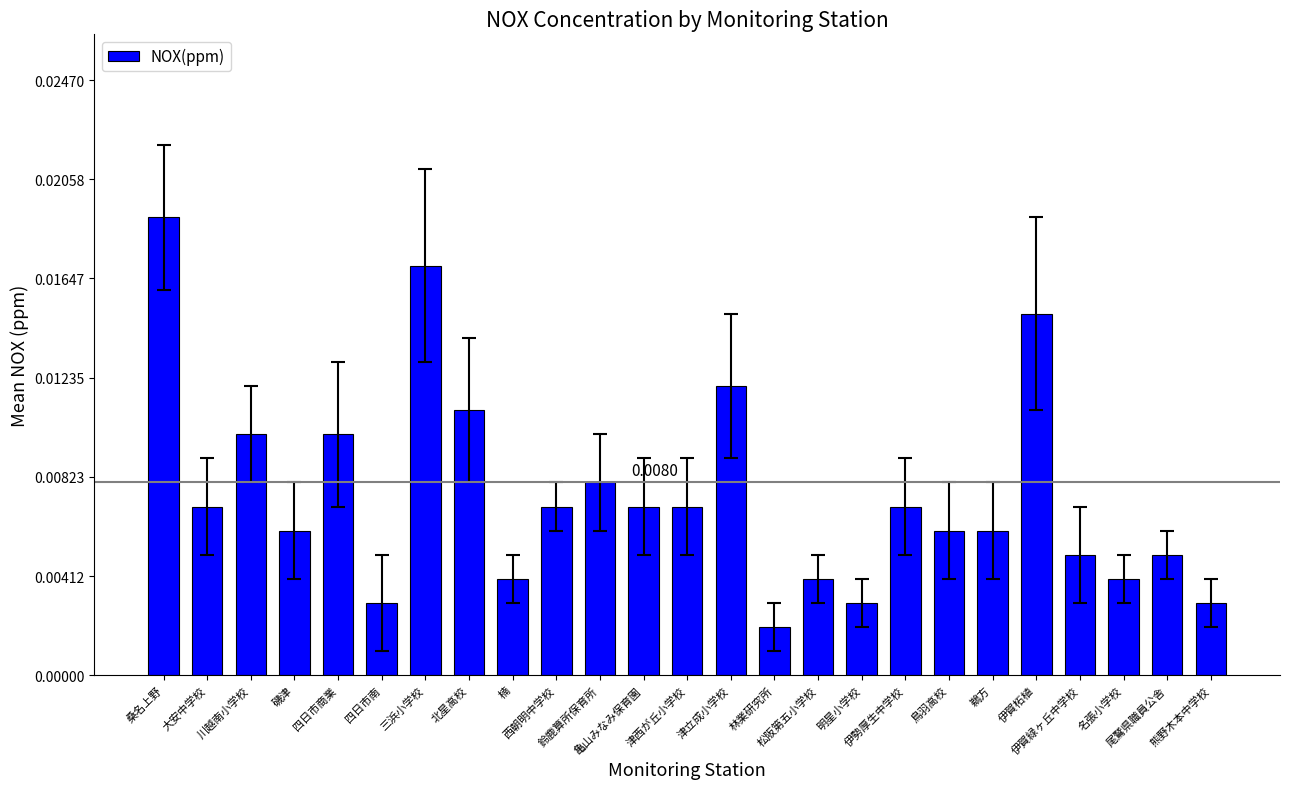

Does the chart contain any negative values?

No